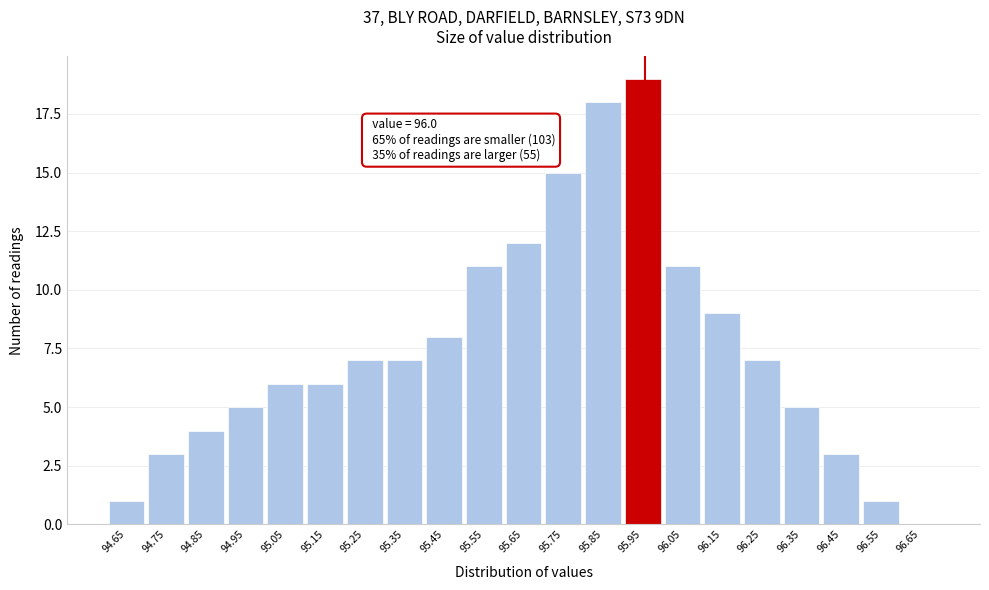

Reading right to left, list all the values displayed in this chart.

96.65=0	96.55=1	96.45=3	96.35=5	96.25=7	96.15=9	96.05=11	95.95=19	95.85=18	95.75=15	95.65=12	95.55=11	95.45=8	95.35=7	95.25=7	95.15=6	95.05=6	94.95=5	94.85=4	94.75=3	94.65=1